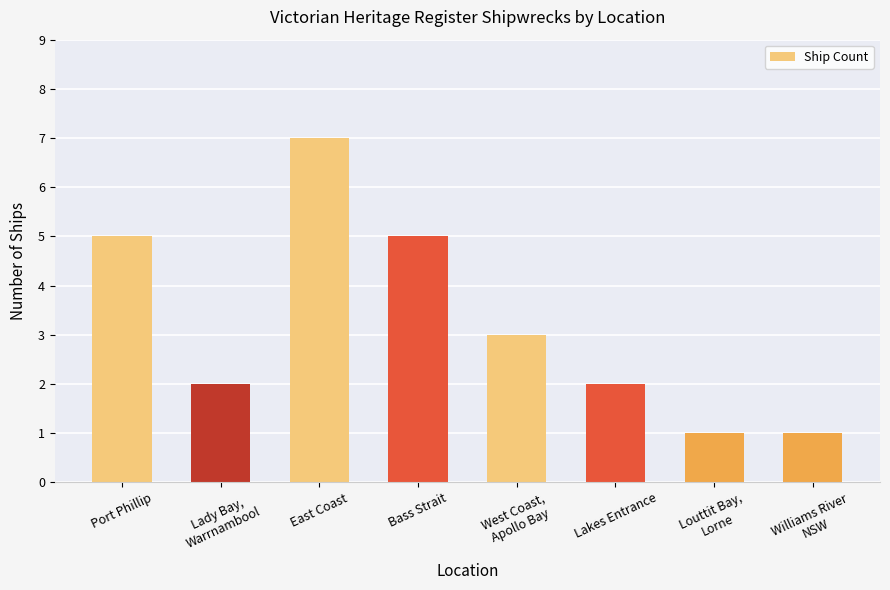

What is the label of the 5th bar from the left?

West Coast,
Apollo Bay